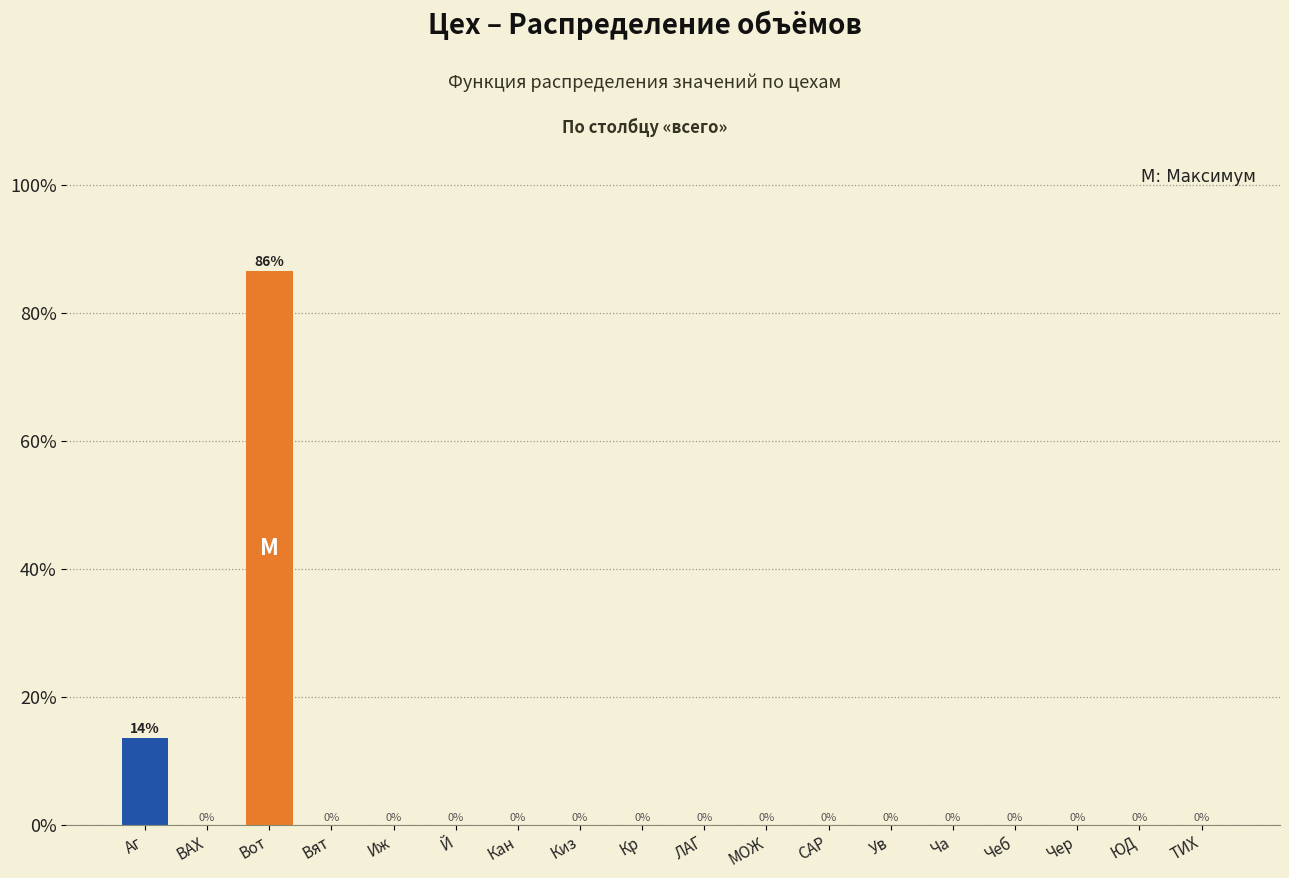

The chart shows a value of 0.0 at ЛАГ. True or false?

True